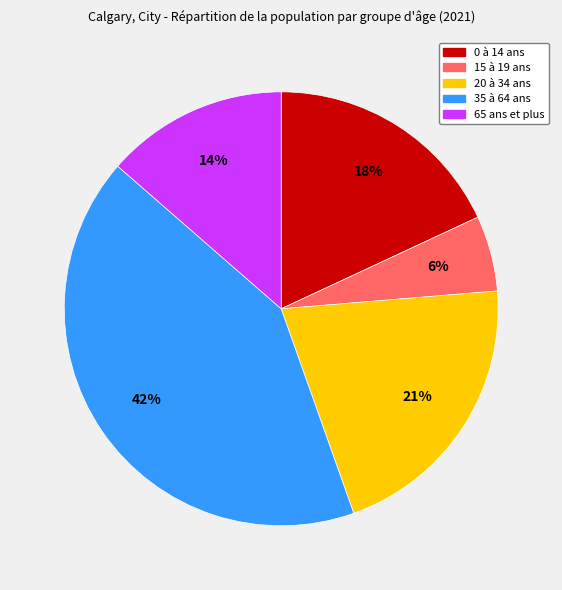

How many slices are in this pie chart?

5